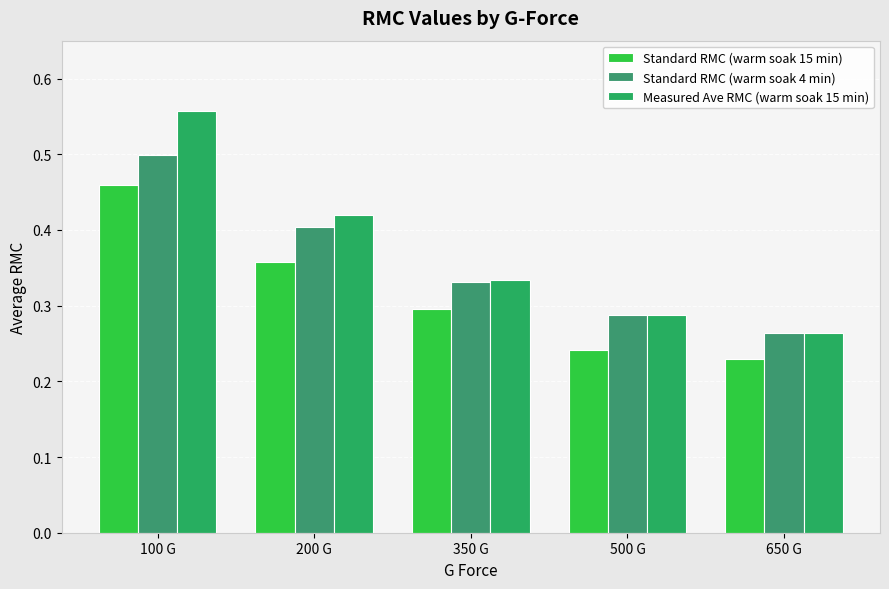

What is the label of the 4th bar from the right?

200 G